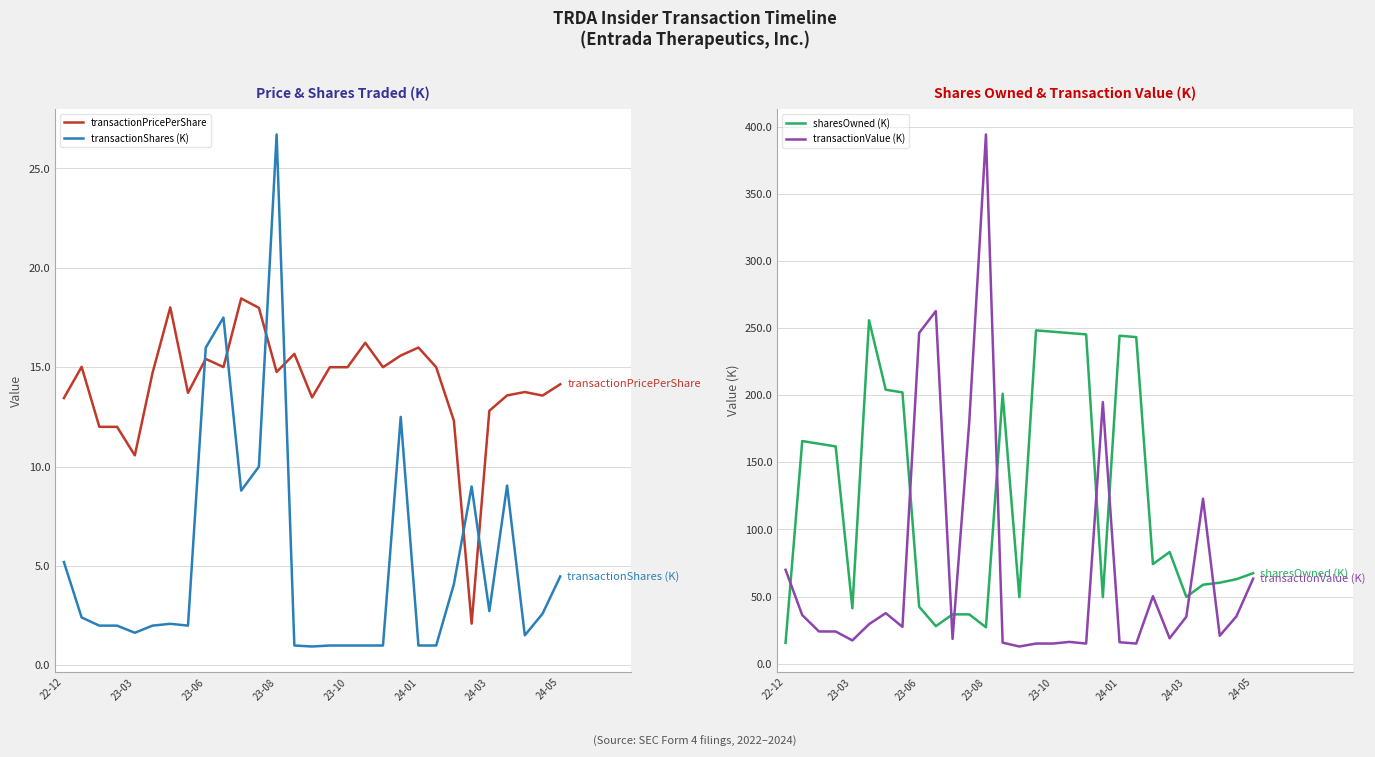

What is the lowest value of the transactionPricePerShare series?

2.1